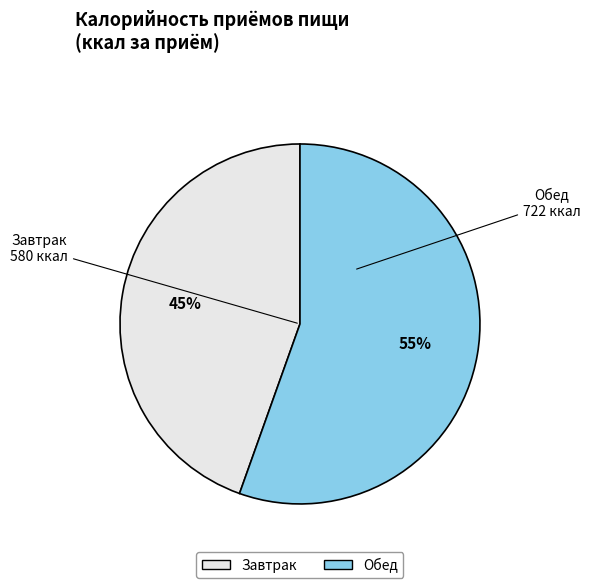

Which slice is the largest?

Обед